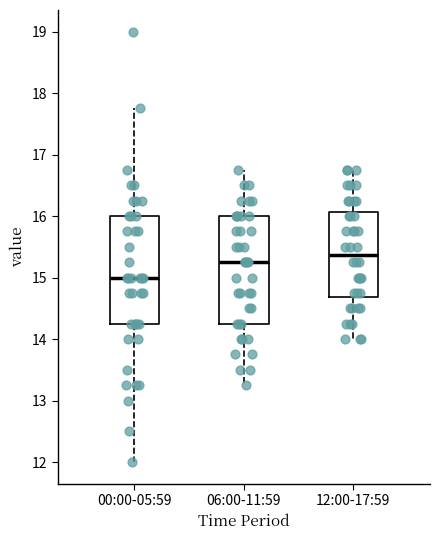

Reading left to right, read every box against the y-axis: the position of its median line, the range the box covers, and the ends of its whiskers. The values are not printed on the chart, so give them approximately, as read against the axis.

00:00-05:59: median 15.0, box 14.3 to 16.0, whiskers 12.0 to 17.8
06:00-11:59: median 15.3, box 14.3 to 16.0, whiskers 13.3 to 16.8
12:00-17:59: median 15.4, box 14.7 to 16.1, whiskers 14.0 to 16.8